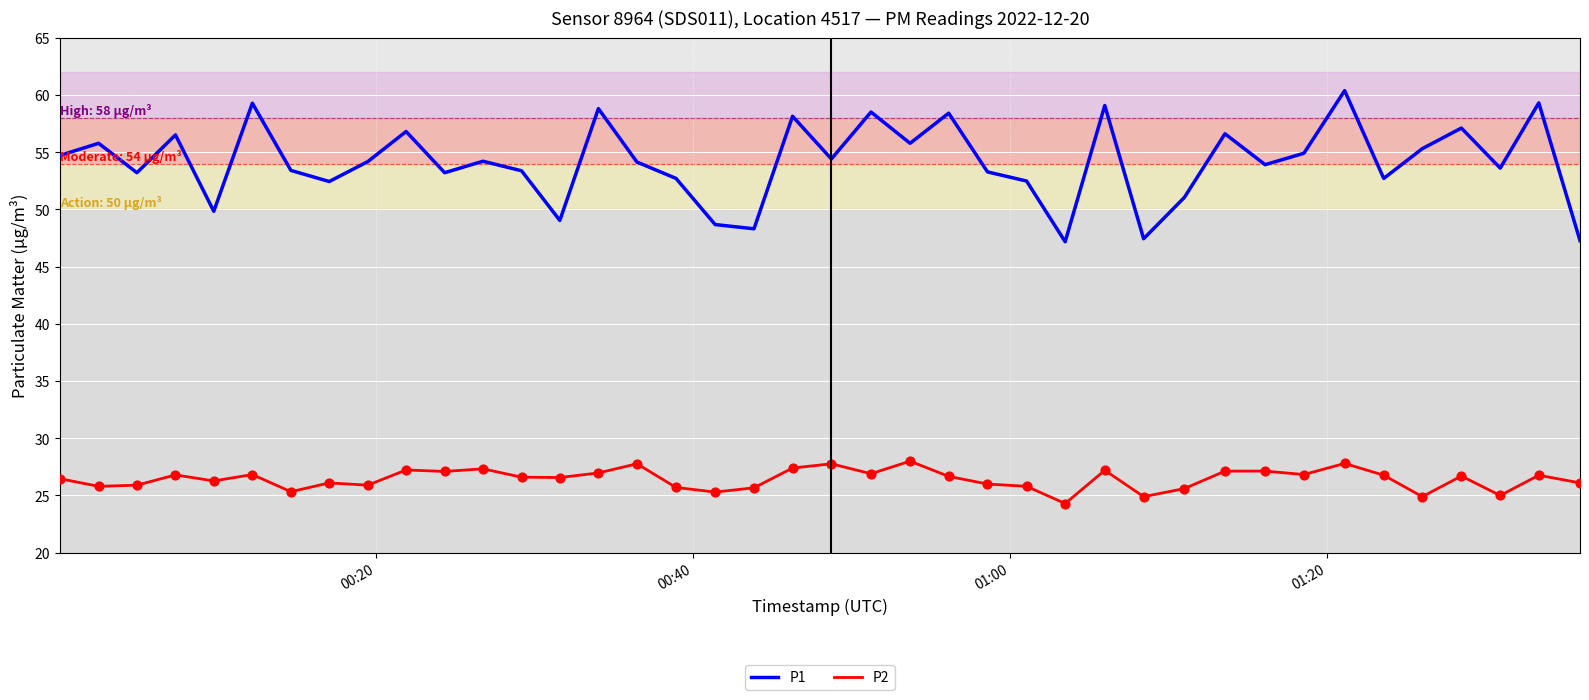

Which series has the largest range (max minus min)?

P1